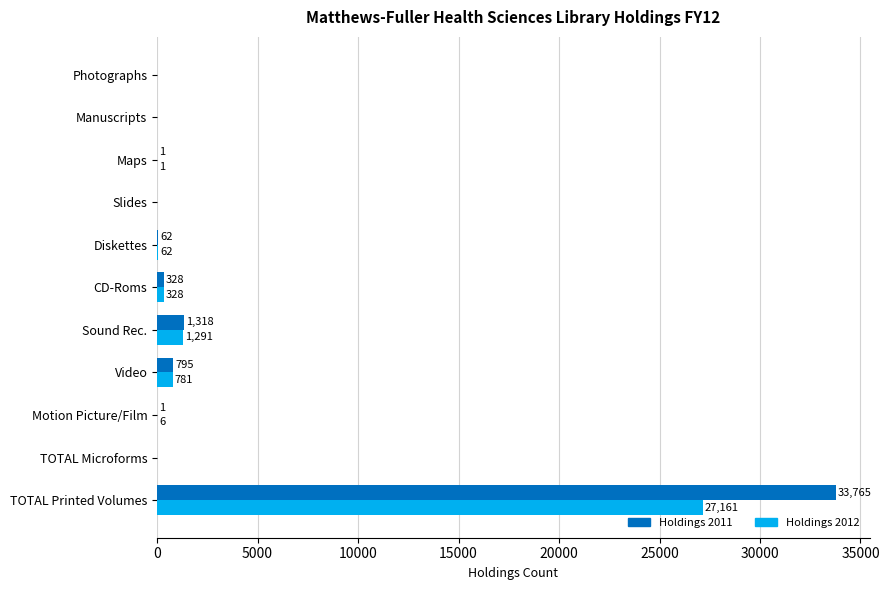

What is the greatest value displayed?

33765